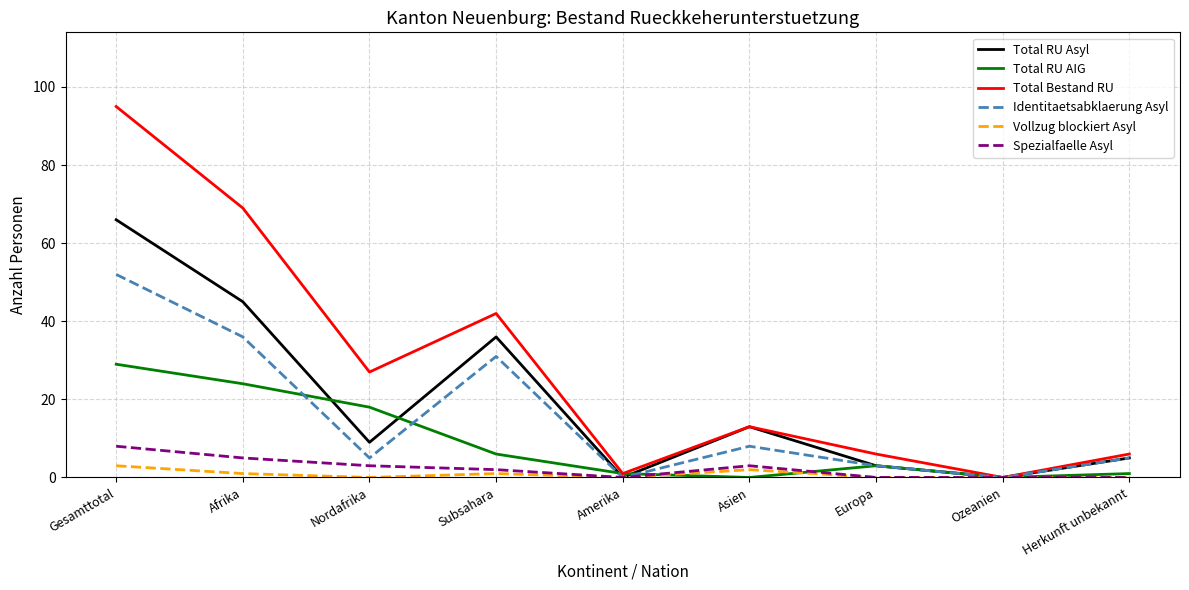

Is it true that Identitaetsabklaerung Asyl equals 5 at Nordafrika?

True